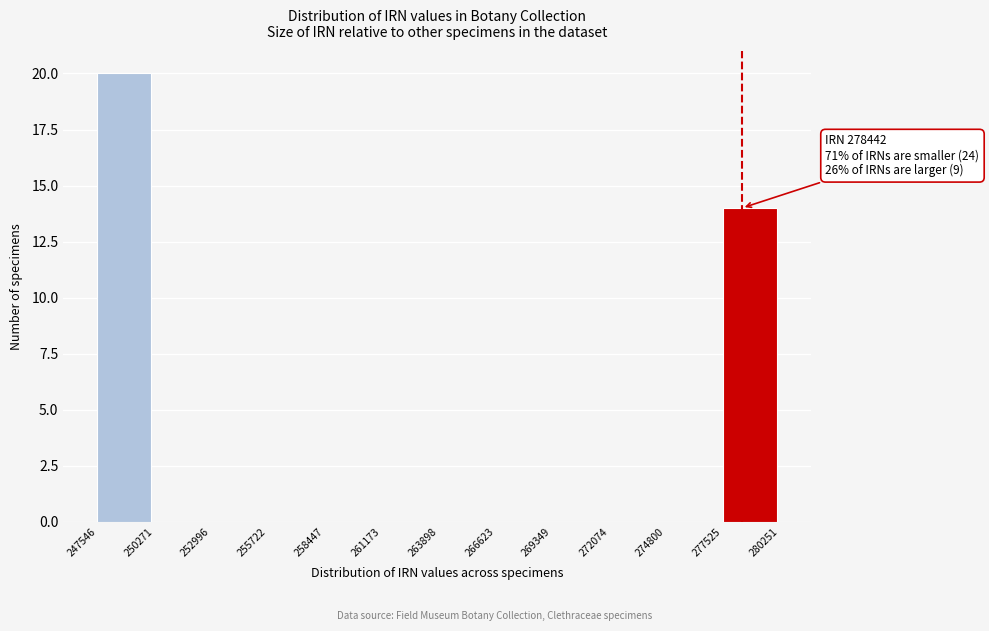

Which range on the x-axis has the tallest bar?

247546 to 250271